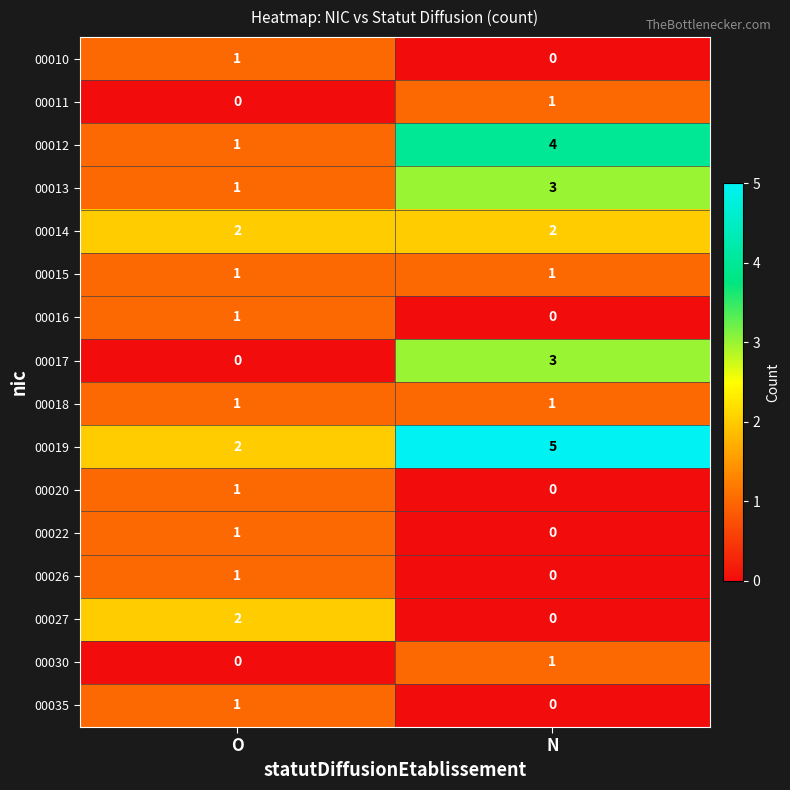

The 00011 series shows 1 at N. True or false?

True